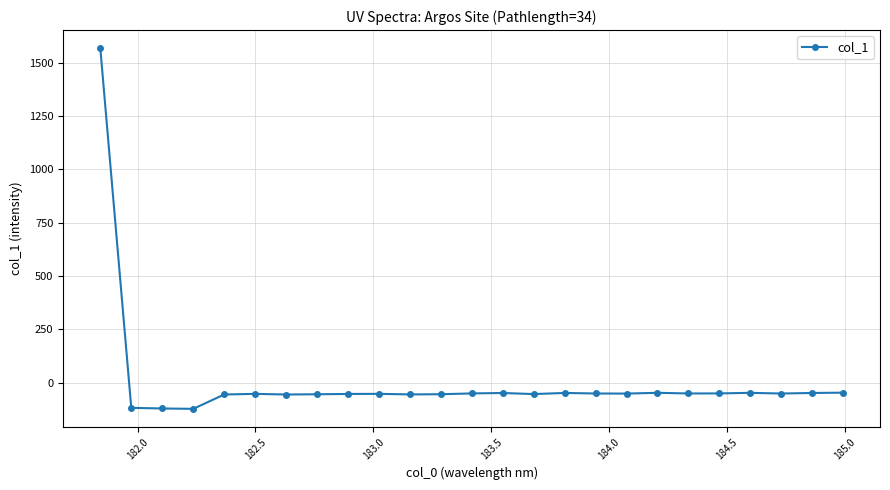

What is the sum of all values?

118.5